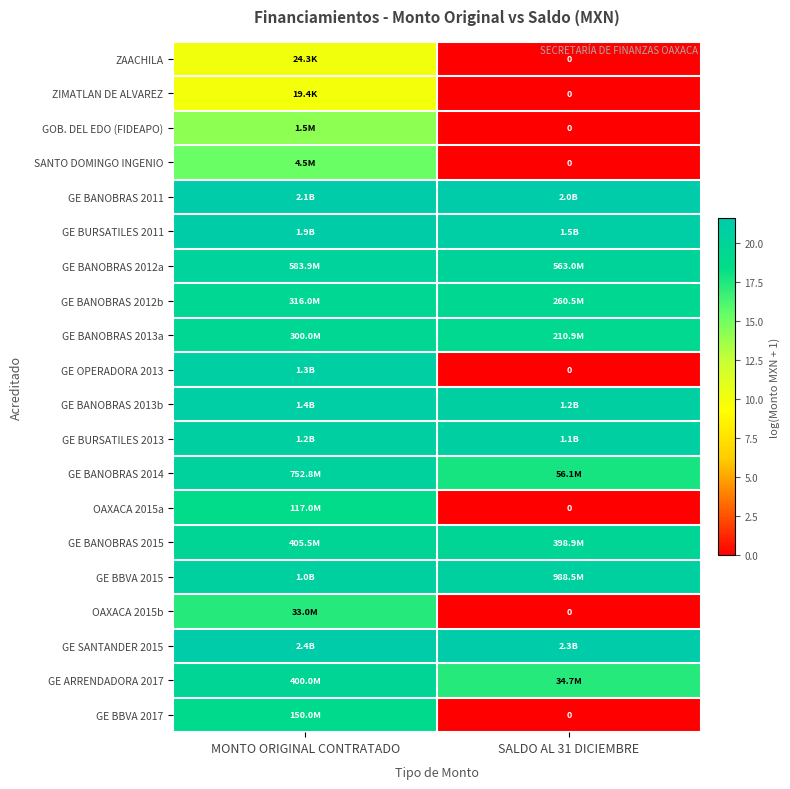

Which has a higher value, SALDO AL 31 DICIEMBRE or MONTO ORIGINAL CONTRATADO?

MONTO ORIGINAL CONTRATADO